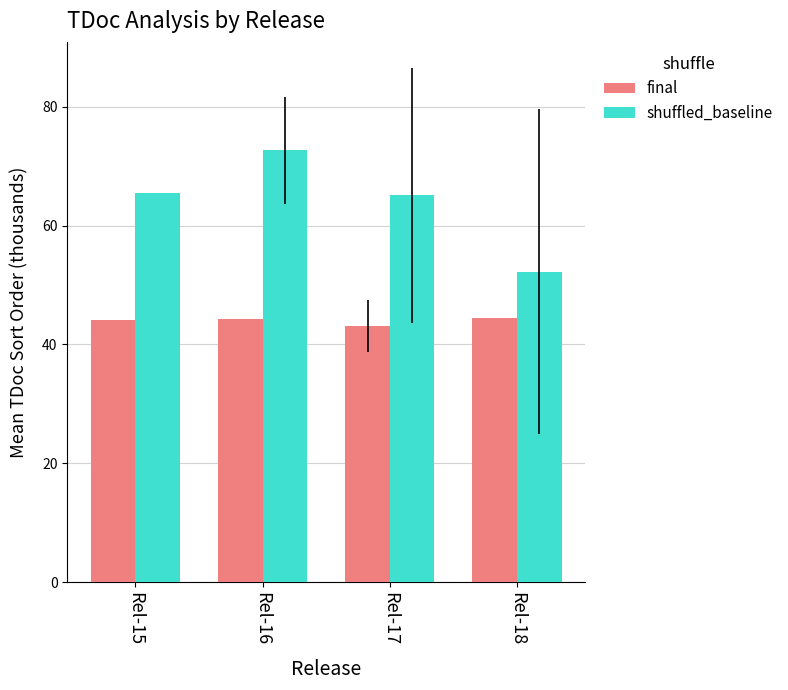

Does the chart contain stacked bars?

No